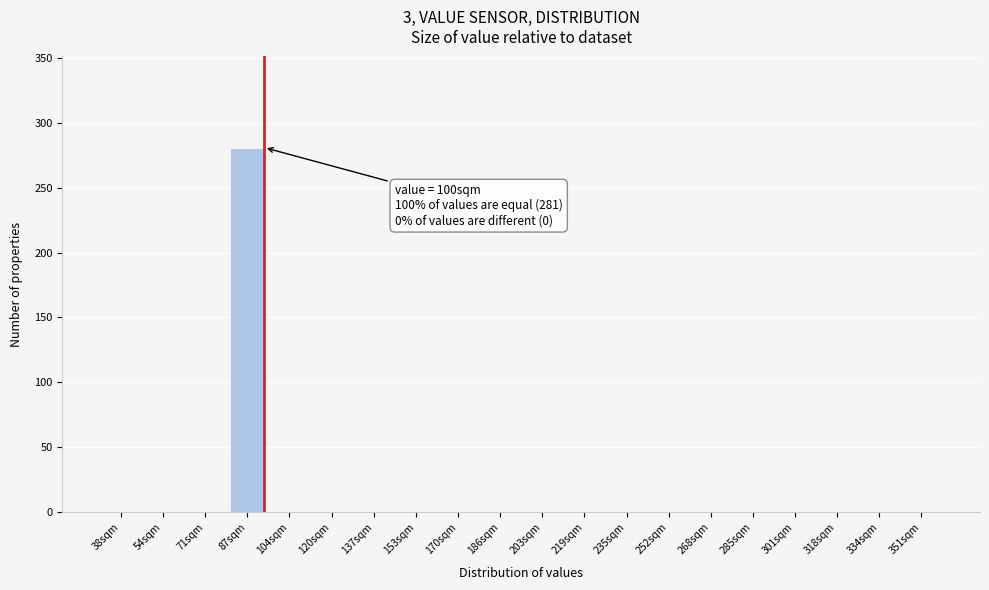

Reading left to right, what are all the values shown in this chart?

38sqm=0	54sqm=0	71sqm=0	87sqm=281	104sqm=0	120sqm=0	137sqm=0	153sqm=0	170sqm=0	186sqm=0	203sqm=0	219sqm=0	235sqm=0	252sqm=0	268sqm=0	285sqm=0	301sqm=0	318sqm=0	334sqm=0	351sqm=0